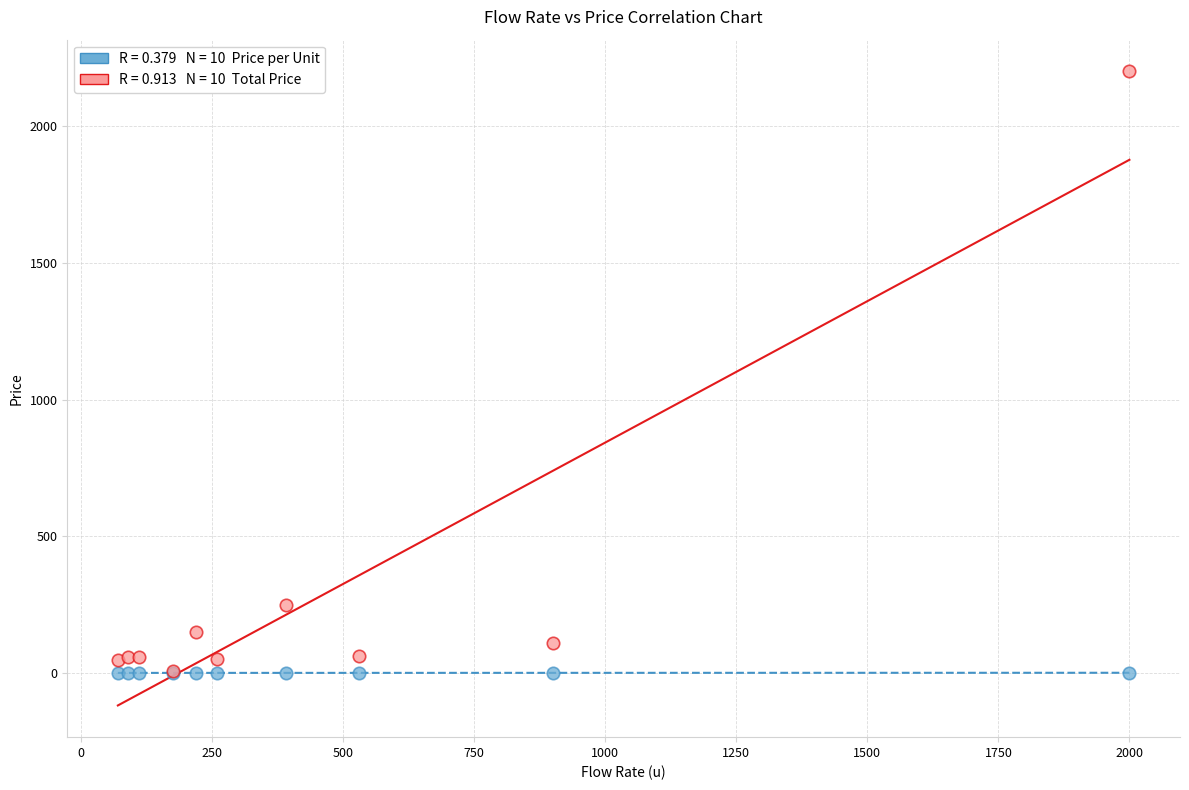

Across all series, what Y value is closest to 1100?

250.0